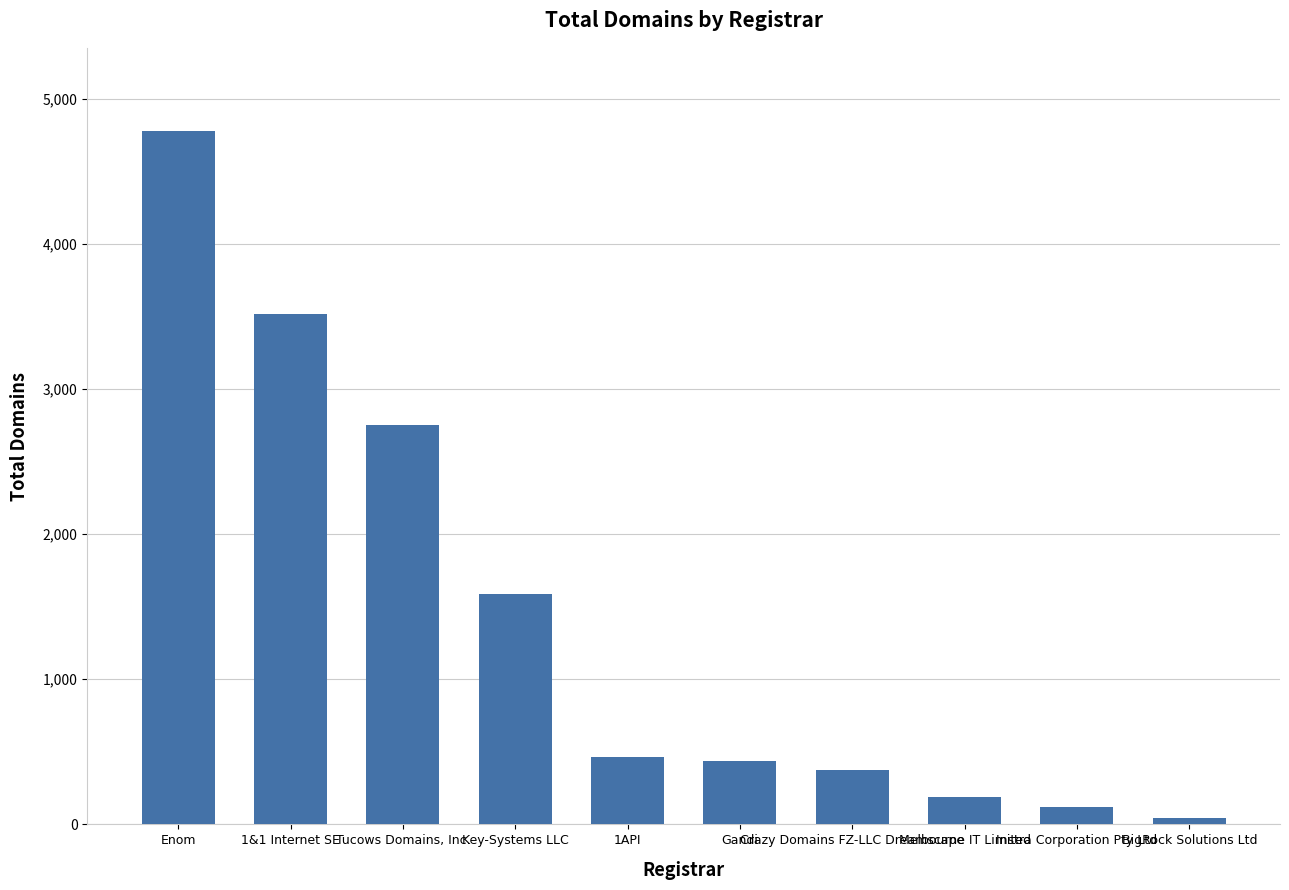

Does the chart contain any negative values?

No